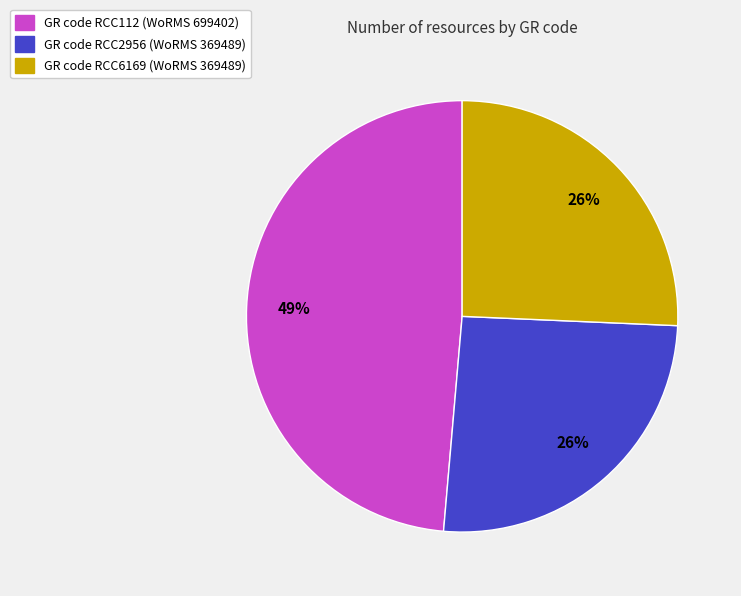

To the nearest percent, what is the average slice percentage?

33%